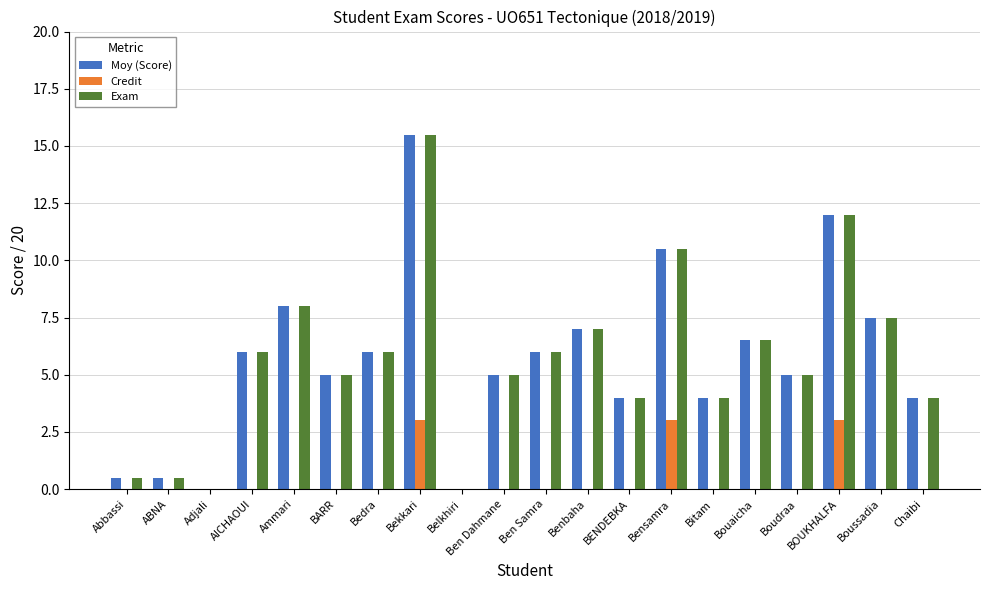

What is the maximum value shown in the chart?

15.5